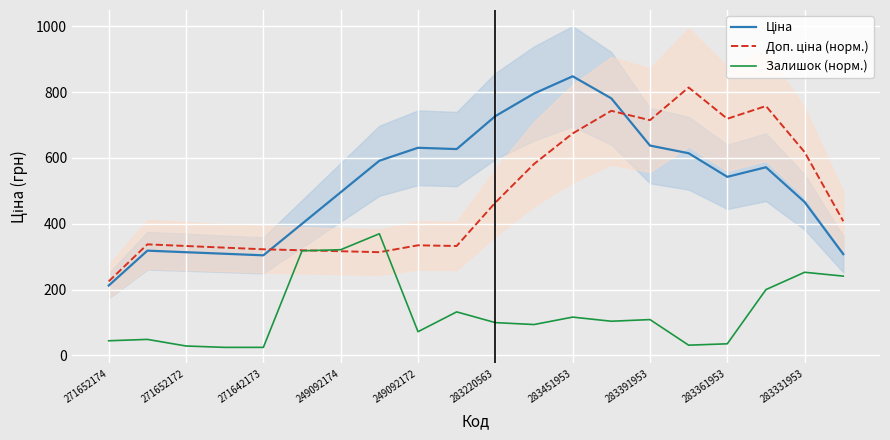

Which series has the largest range (max minus min)?

Ціна